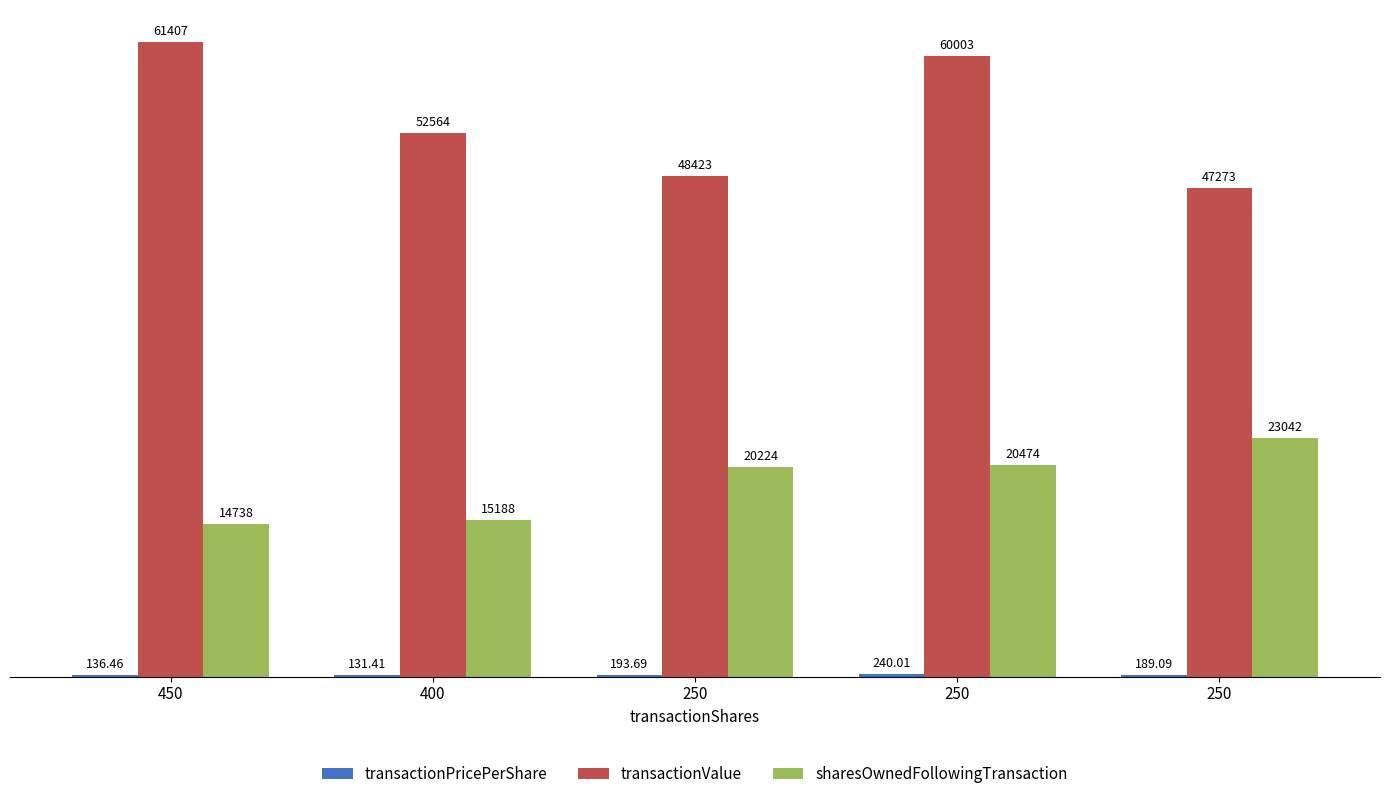

At which label does transactionPricePerShare first exceed 189?

250